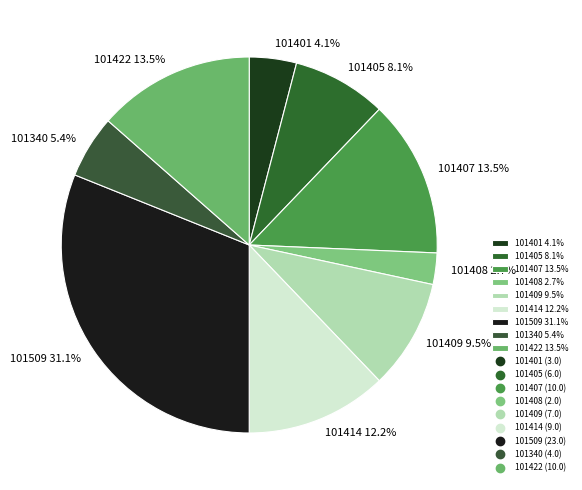

To the nearest percent, what is the difference between the largest and smallest slice percentages?

28%